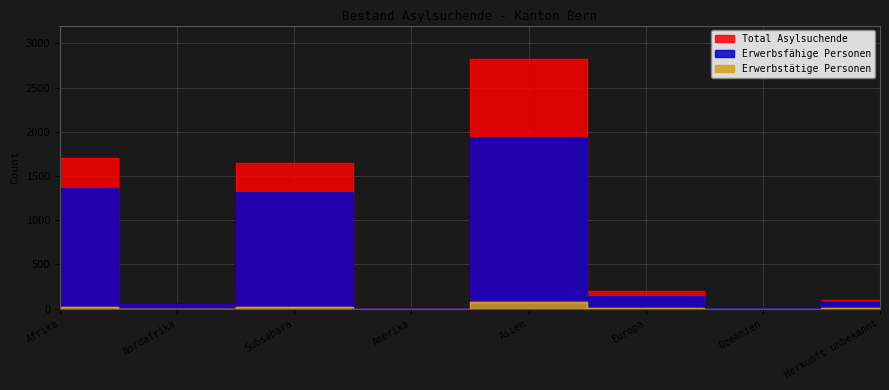

Rank the categories by Total Asylsuchende value from lowest to highest.

Ozeanien, Amerika, Nordafrika, Herkunft unbekannt, Europa, Subsahara, Afrika, Asien